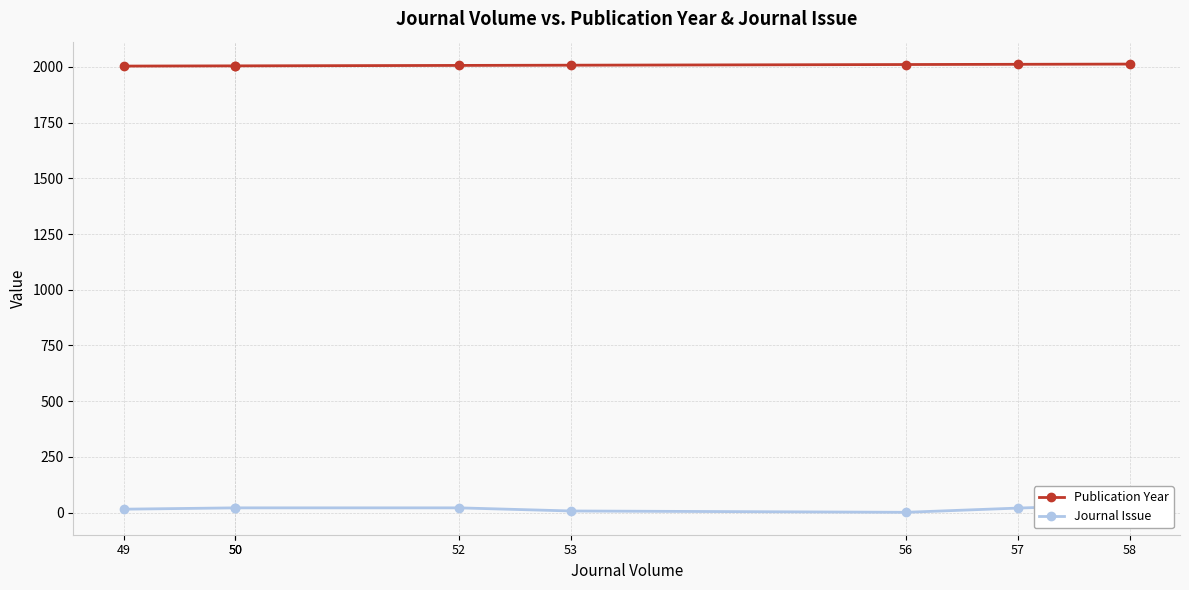

List the series in order of their peak value, highest first.

Publication Year, Journal Issue